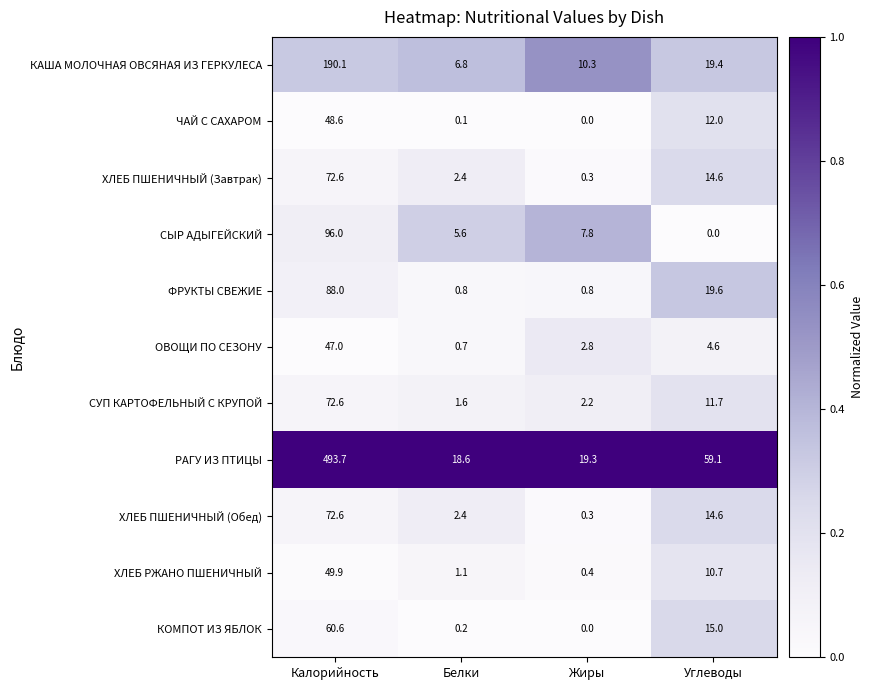

Which series has the largest total across all categories?

РАГУ ИЗ ПТИЦЫ